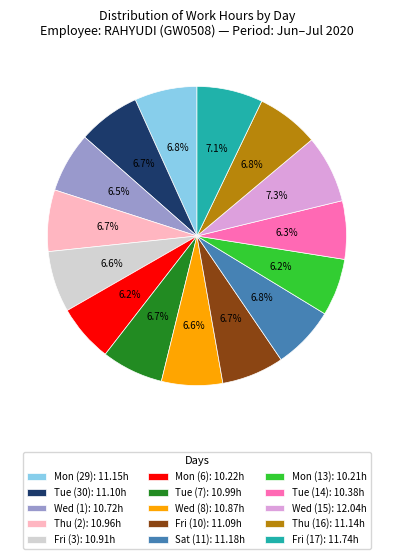

How many segments does this pie chart have?

15